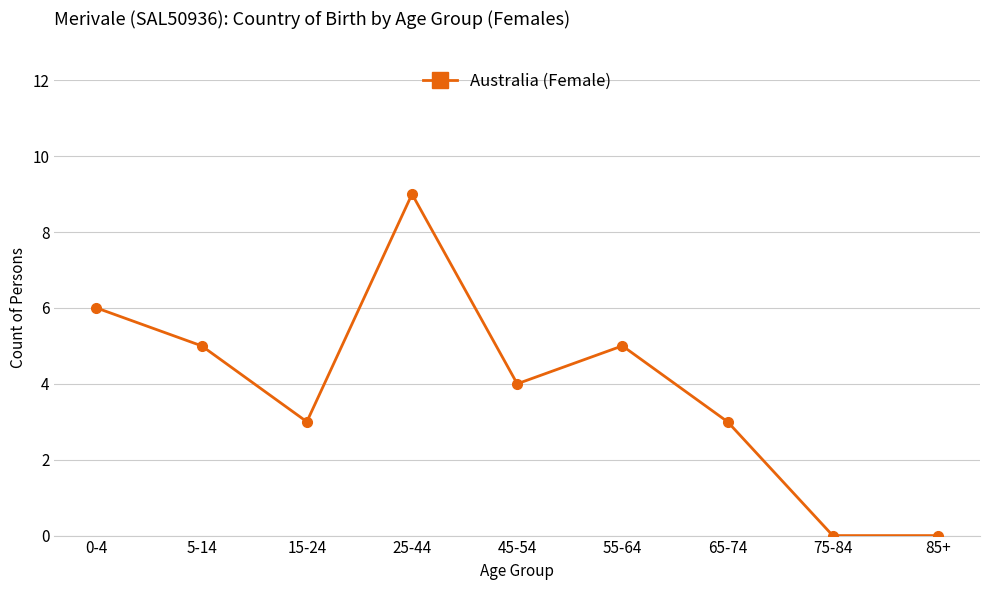

How many distinct data groups are displayed?

1